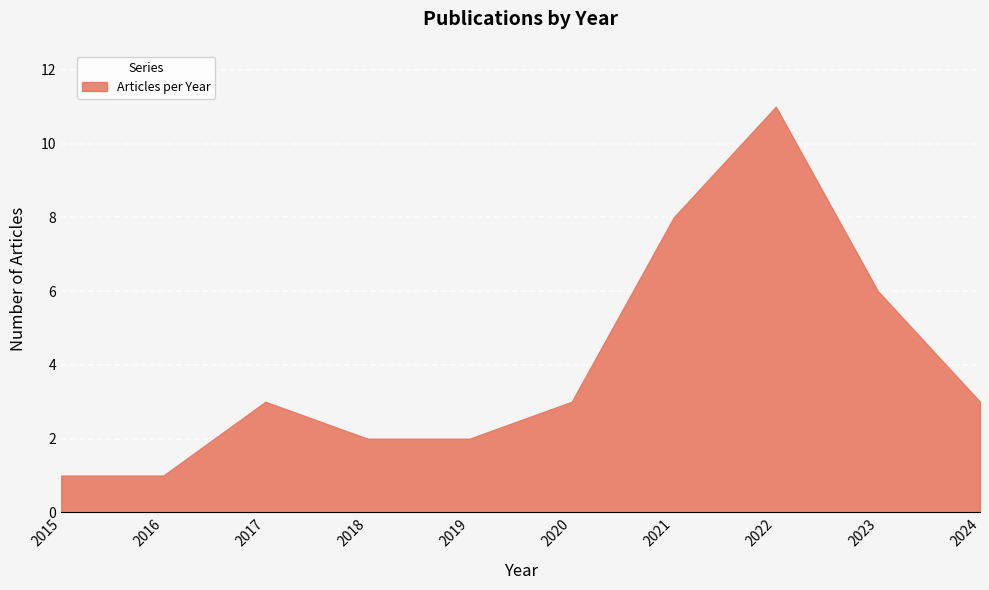

At which label does the data first exceed 3?

2021